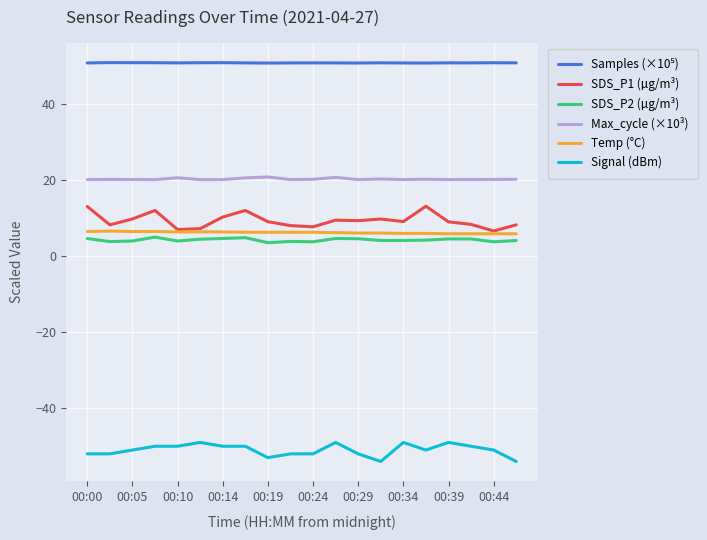

True or false: SDS_P1 (µg/m³) and SDS_P2 (µg/m³) intersect in this chart.

False